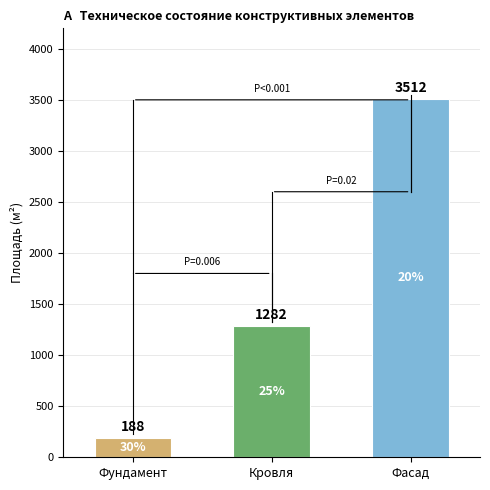

What position from the right is Фундамент?

3